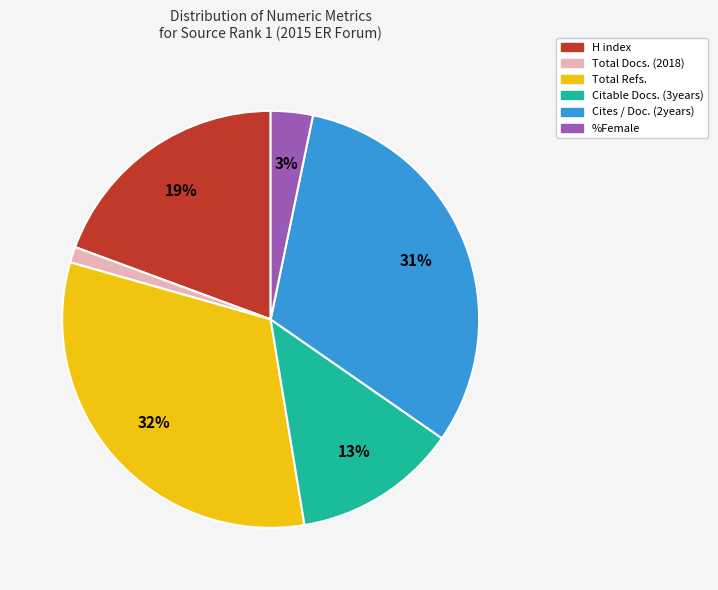

True or false: Total Refs. accounts for 25% of the total.

False